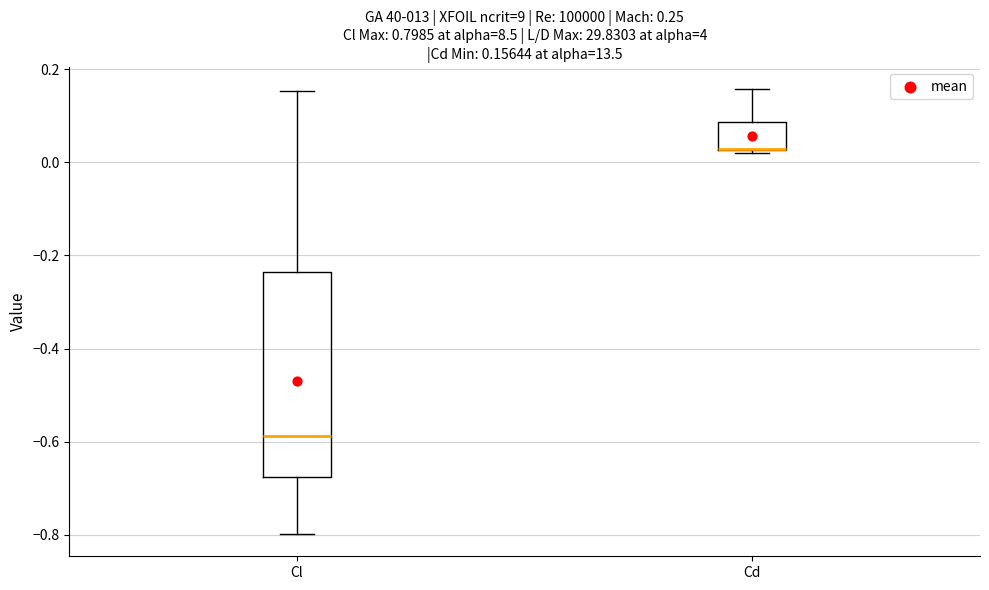

Comparing the boxes themselves (not the whiskers), which one is the tallest?

Cl